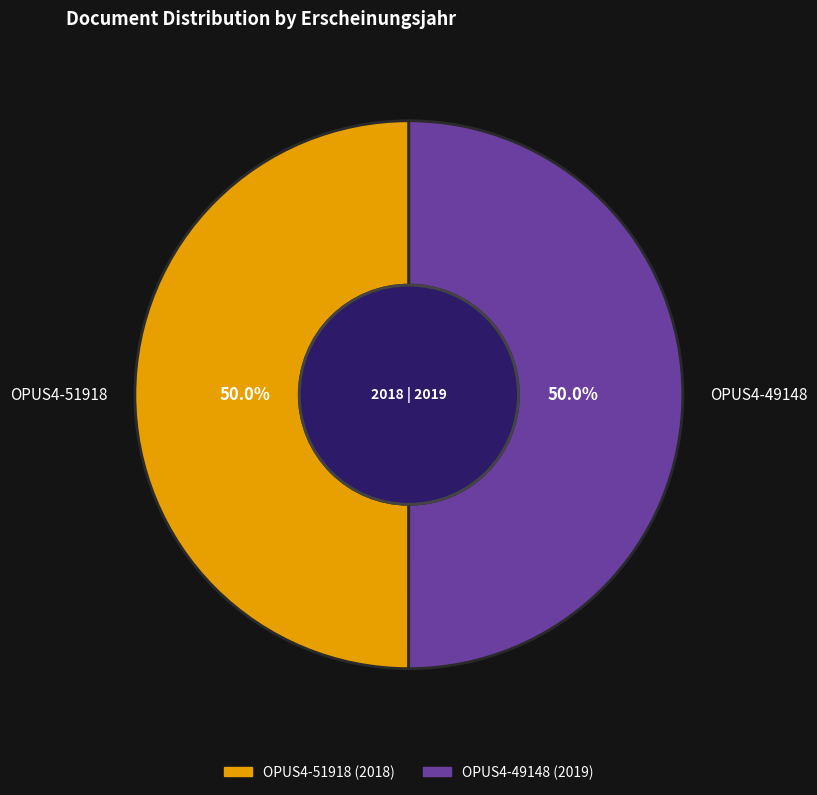

How many slices are in this pie chart?

2